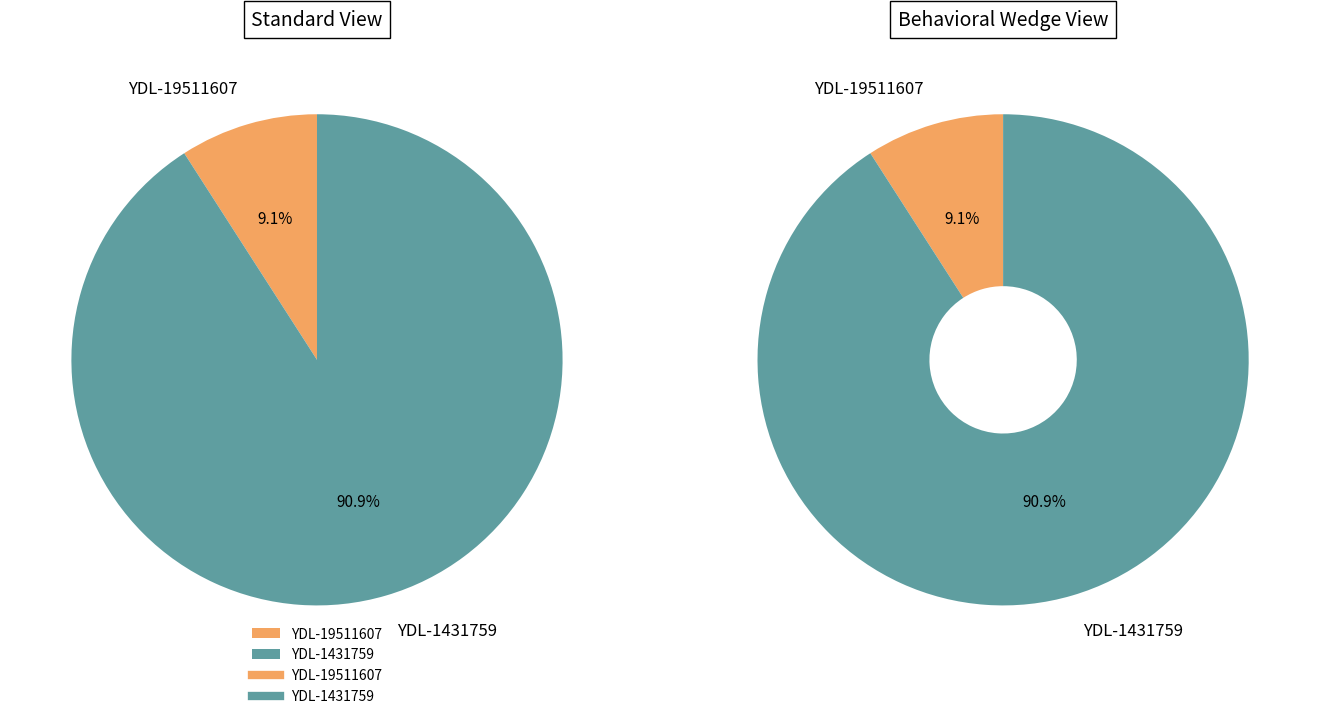

What is the ratio of the value at YDL-19511607 to the value at YDL-1431759?

0.1